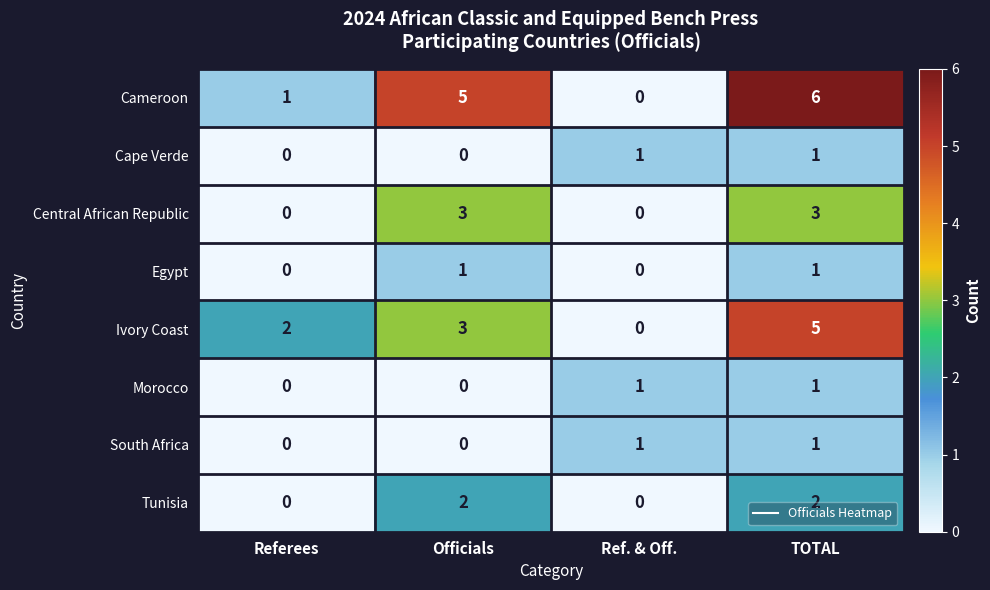

How many categories are shown in the chart?

4